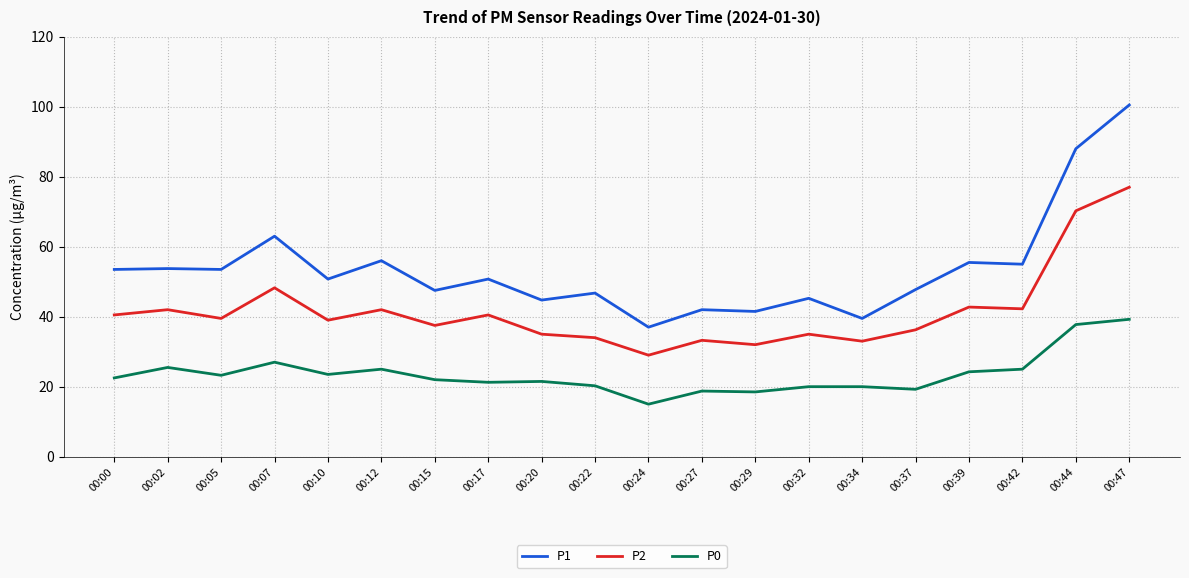

Is it true that P0 equals 22.5 at 00:00?

True